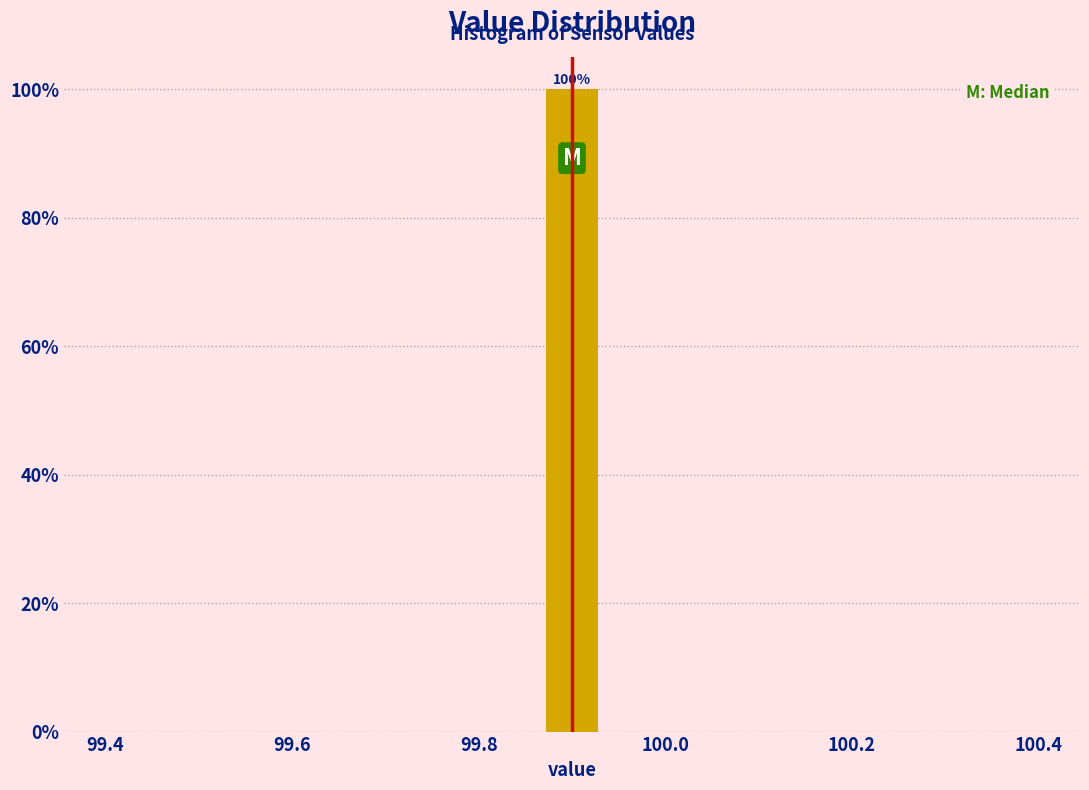

Around what value on the x-axis is the tallest bar? Give the approximate position of its centre, as read against the axis.

99.90